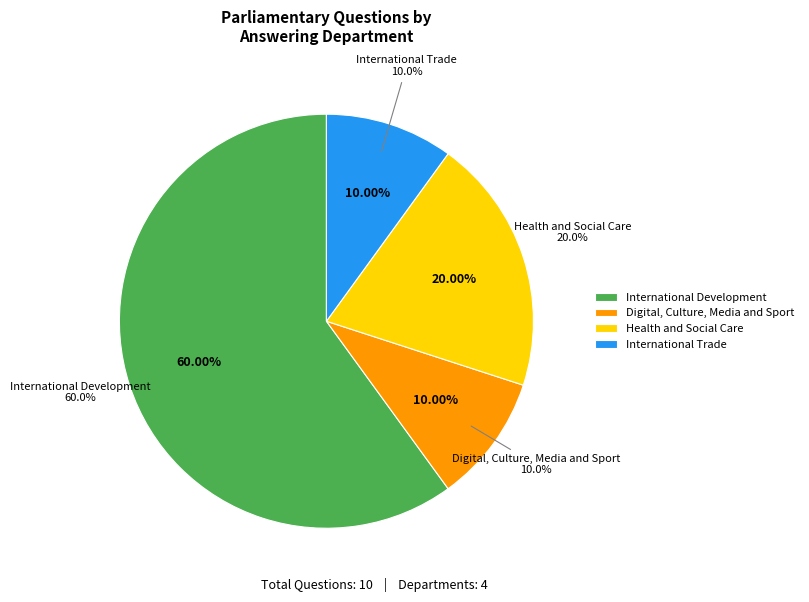

Does International Development account for over 50% of the chart?

Yes